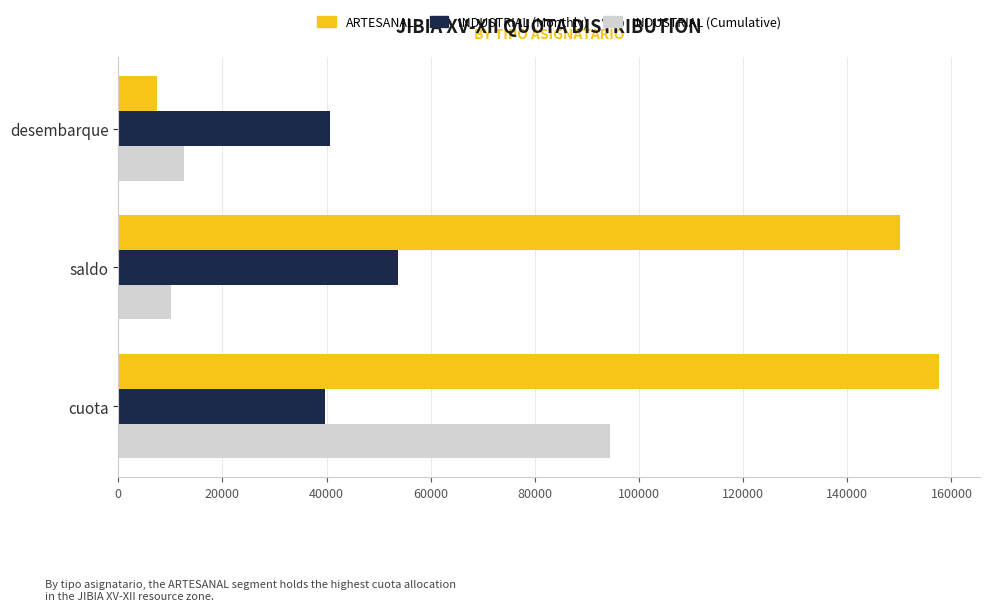

What is the sum of the ARTESANAL values at desembarque and cuota?

165097.6